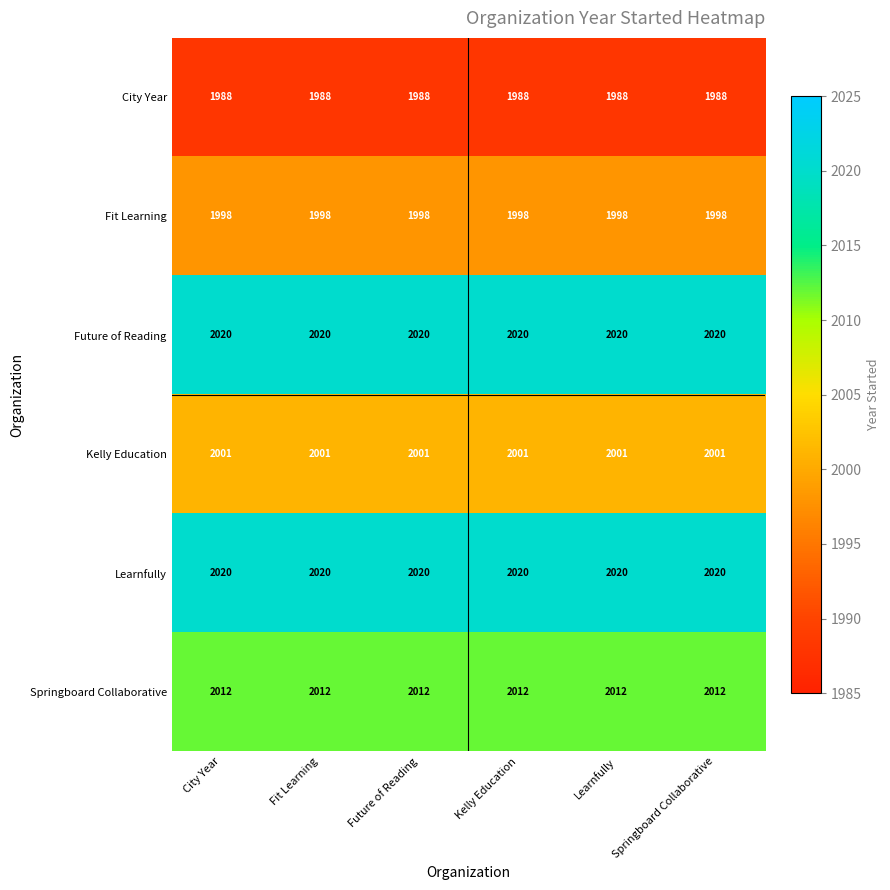

What is the highest value of the Future of Reading series?

2020